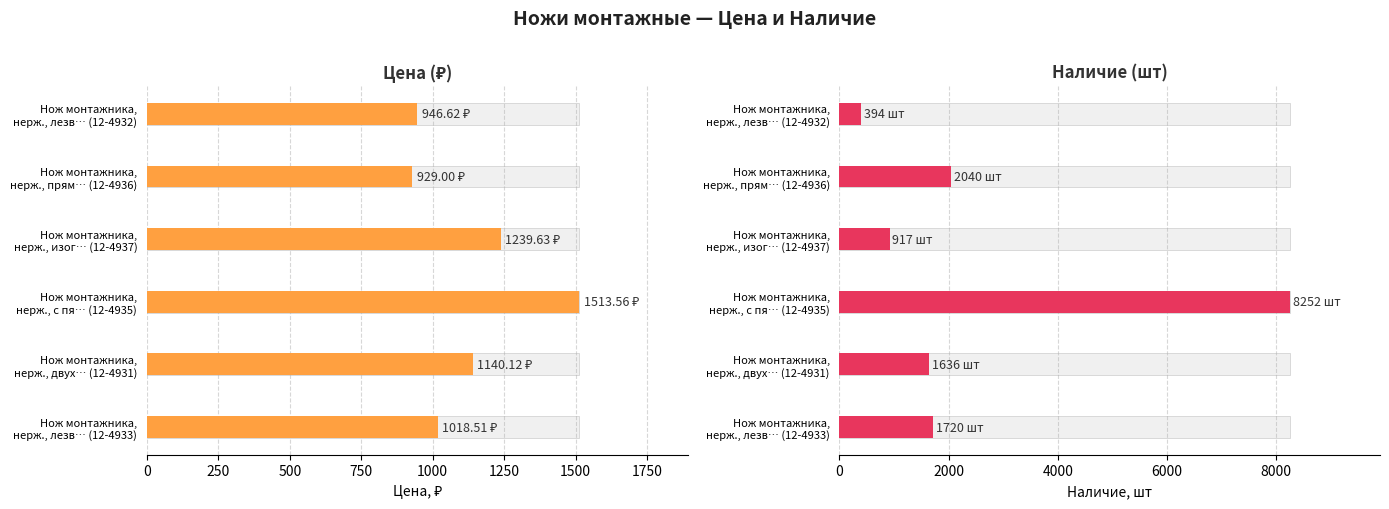

Reading left to right, extract all data points from this chart.

Цена: 946.6	929.0	1239.6	1513.6	1140.1	1018.5
Наличие: 394.0	2040.0	917.0	8252.0	1636.0	1720.0